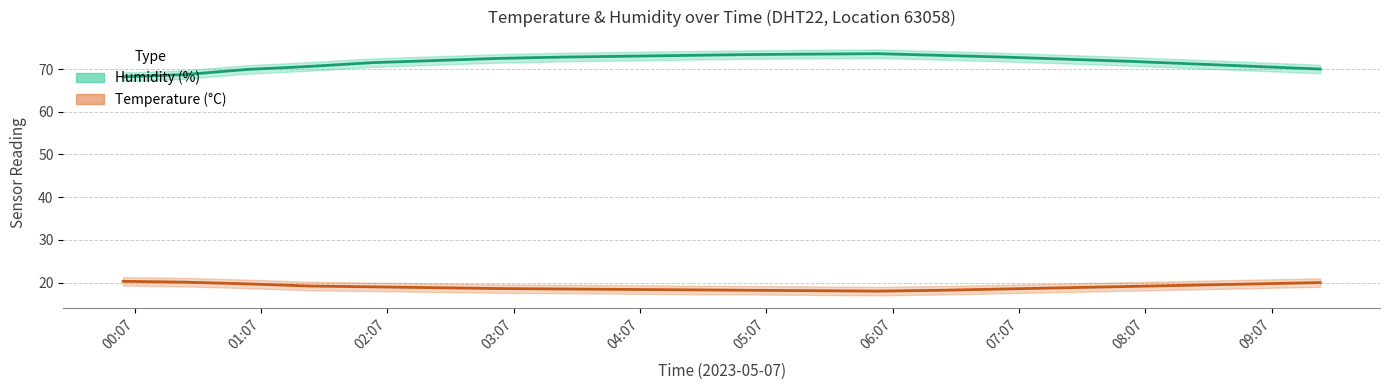

How many data points in humidity are less than 72?

9